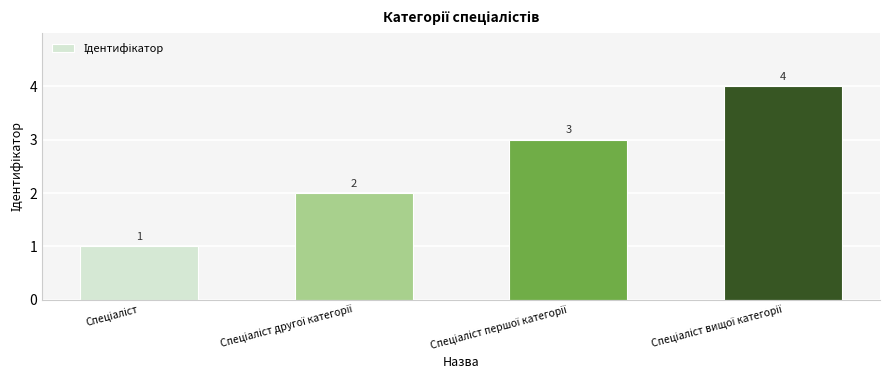

What is the sum of all values?

10